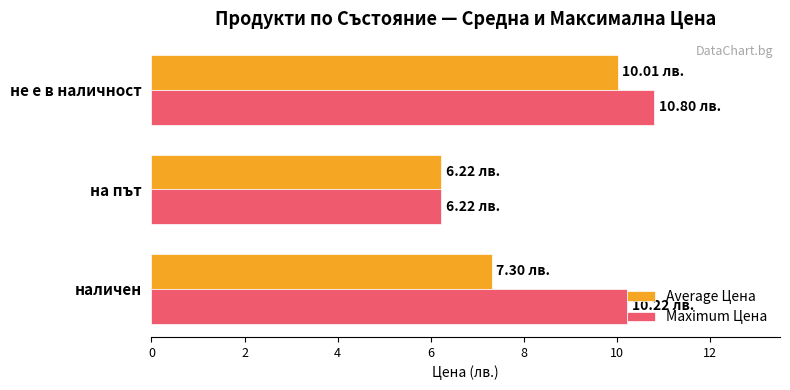

At which label is Maximum Цена closest to 8?

на път